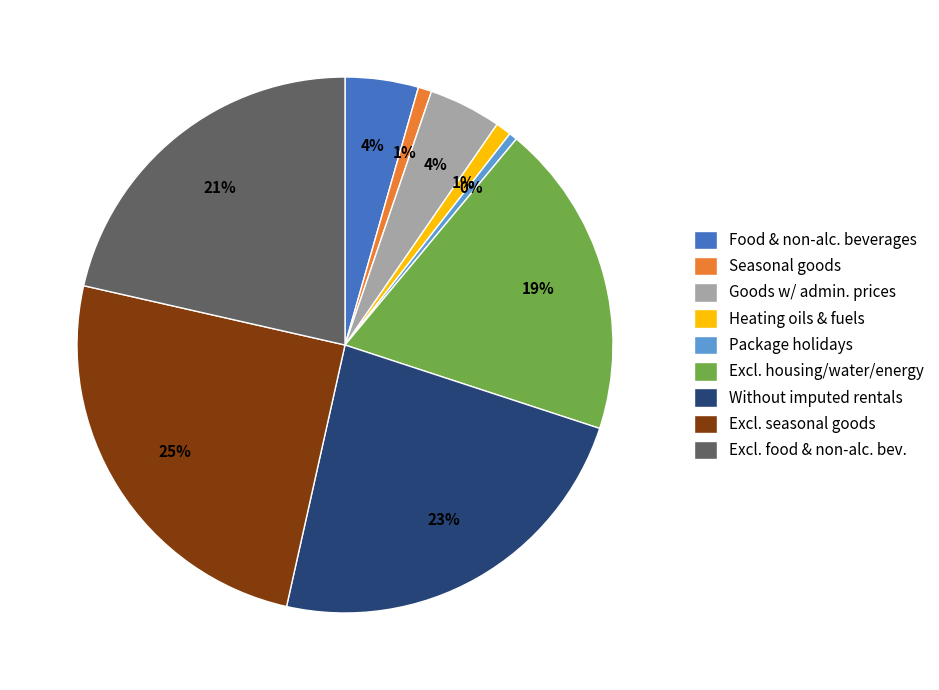

To the nearest percent, what is the average slice percentage?

11%